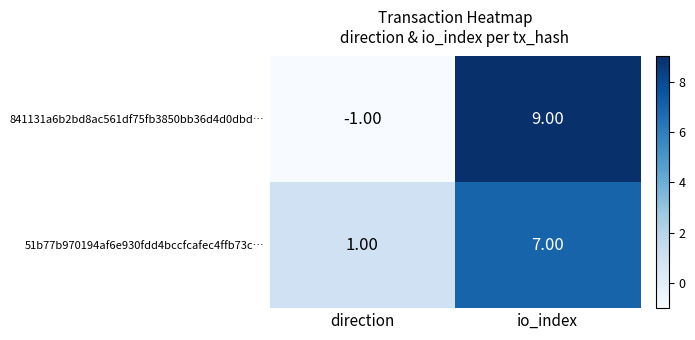

Where is 841131a6b2bd8ac561df75fb3850bb36d4d0dbd… nearest to the value 4?

direction